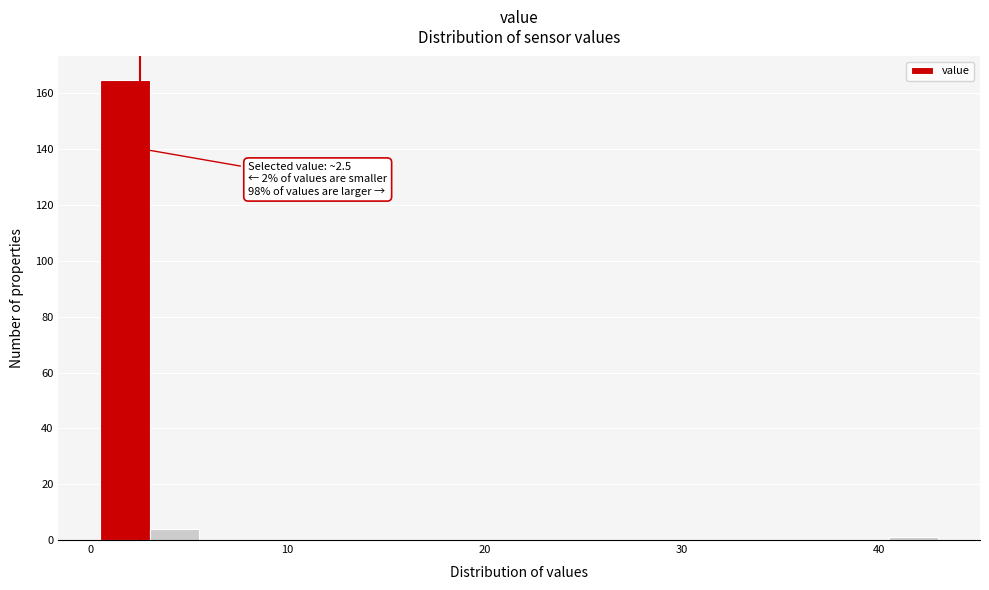

Read against the x-axis, roughly where is the centre of the tallest bar?

2